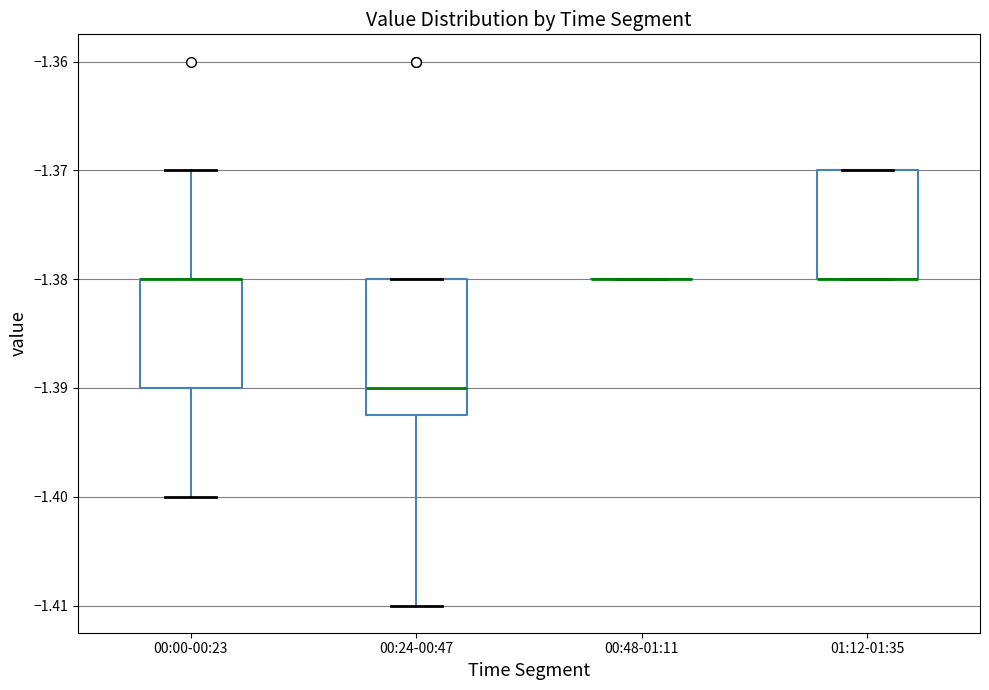

Reading left to right, transcribe this box plot: for each box, give where its median line is, the range the box spans, and where its two whiskers end, as read against the y-axis. The values are not printed on the chart, so give them approximately, as read against the axis.

00:00-00:23: median -1.380 (drawn on the box's upper edge), box -1.390 to -1.380, whiskers -1.400 to -1.370
00:24-00:47: median -1.390, box -1.392 to -1.380, whiskers -1.410 to -1.380
00:48-01:11: box collapsed to a line at -1.380, whiskers -1.380 to -1.380
01:12-01:35: median -1.380 (drawn on the box's lower edge), box -1.380 to -1.370, whiskers -1.380 to -1.370